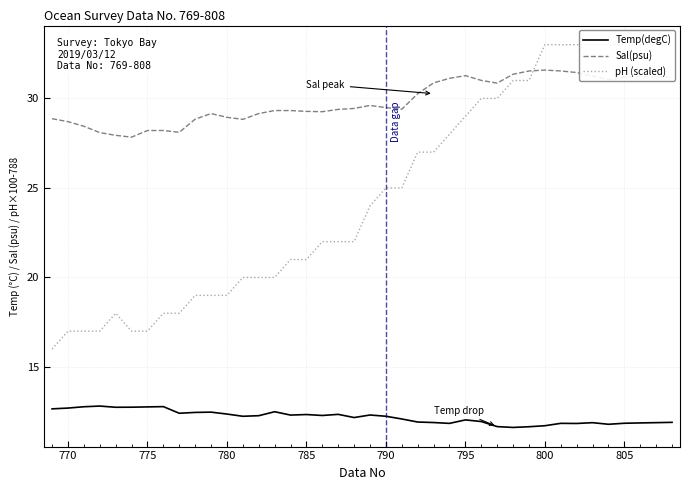

True or false: Sal(psu) and Temp(degC) cross at least once.

False